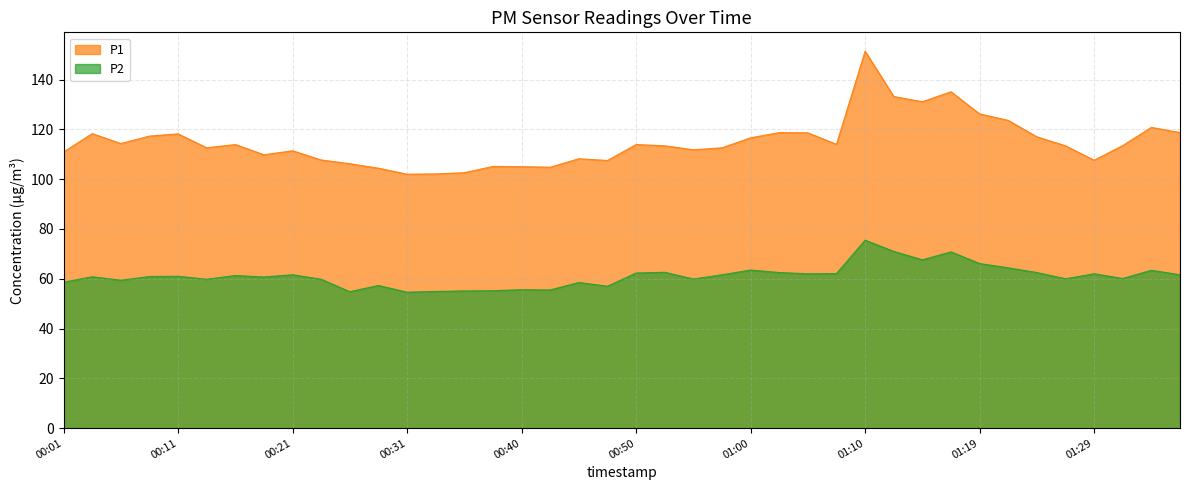

What is the label of the 13th point from the right?

01:07